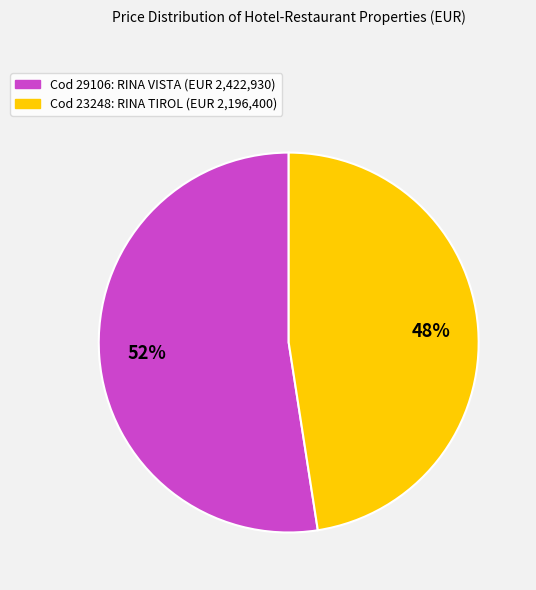

How many slices are in this pie chart?

2